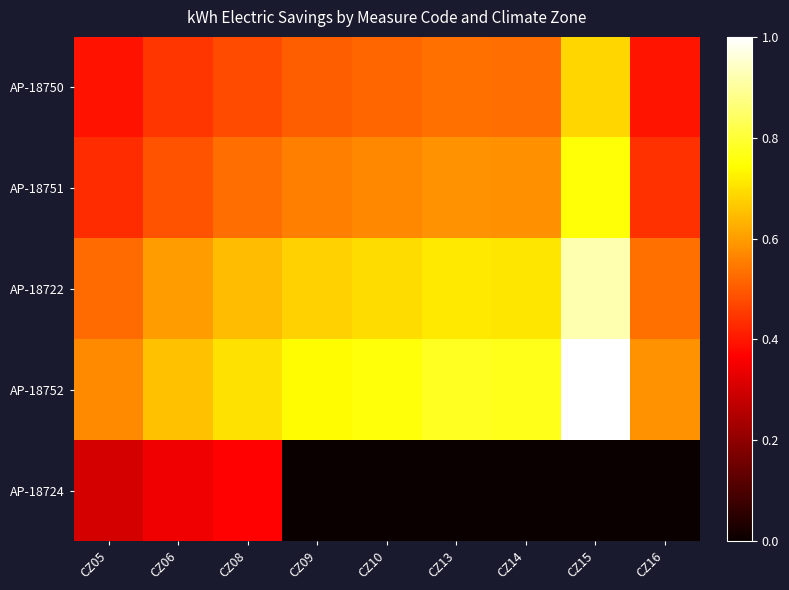

Reading right to left, list all the values displayed in this chart.

AP-18750: CZ16=0.4	CZ15=0.7	CZ14=0.5	CZ13=0.5	CZ10=0.5	CZ09=0.5	CZ08=0.5	CZ06=0.4	CZ05=0.4
AP-18751: CZ16=0.4	CZ15=0.8	CZ14=0.6	CZ13=0.6	CZ10=0.6	CZ09=0.6	CZ08=0.5	CZ06=0.5	CZ05=0.4
AP-18722: CZ16=0.5	CZ15=0.9	CZ14=0.7	CZ13=0.7	CZ10=0.7	CZ09=0.7	CZ08=0.6	CZ06=0.6	CZ05=0.5
AP-18752: CZ16=0.6	CZ15=1.0	CZ14=0.8	CZ13=0.8	CZ10=0.8	CZ09=0.7	CZ08=0.7	CZ06=0.7	CZ05=0.6
AP-18724: CZ16=0.0	CZ15=0.0	CZ14=0.0	CZ13=0.0	CZ10=0.0	CZ09=0.0	CZ08=0.4	CZ06=0.3	CZ05=0.3